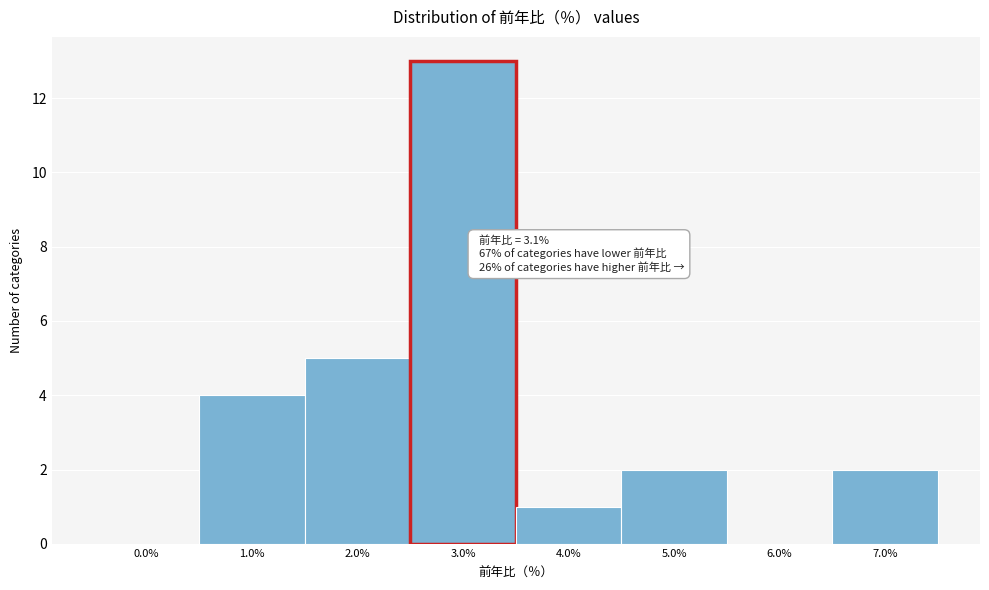

Over which range of the x-axis is the bar tallest?

2.5 to 3.5